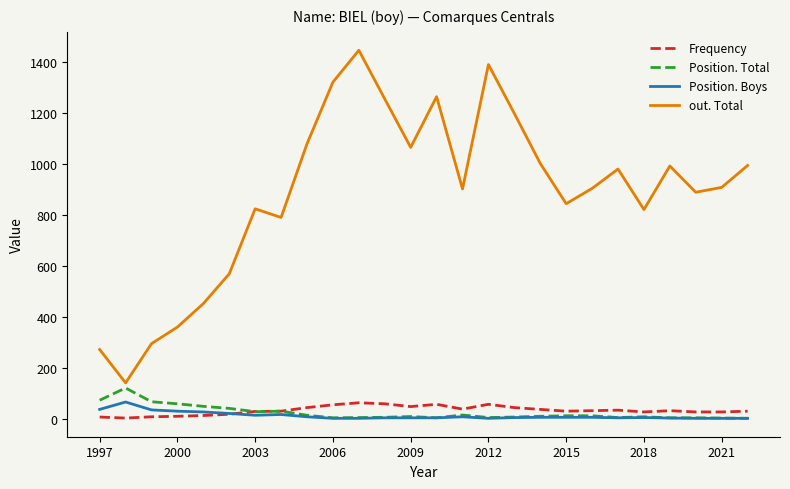

What are all the series names shown in the legend?

Frequency, Position. Total, Position. Boys, out. Total